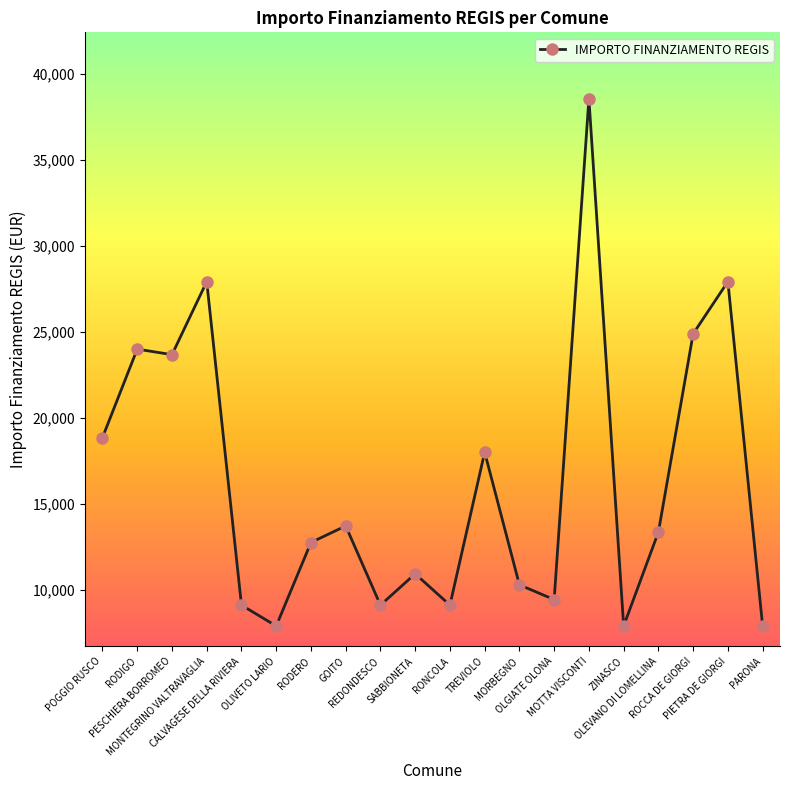

Reading left to right, what are all the values shown in this chart?

18854	23996	23673	27922	9105	7891	12747	13712	9105	10926	9105	17997	10284	9427	38565	7891	13354	24887	27922	7891